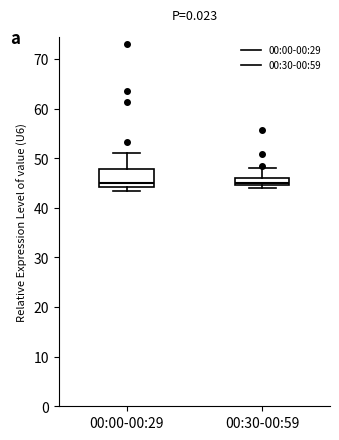

Reading left to right, read every box against the y-axis: the position of its median line, the range the box covers, and the ends of its whiskers. The values are not printed on the chart, so give them approximately, as read against the axis.

00:00-00:29: median 45, box 44 to 48, whiskers 43 to 51
00:30-00:59: median 45, box 44 to 46, whiskers 44 (just below the box's lower edge) to 48